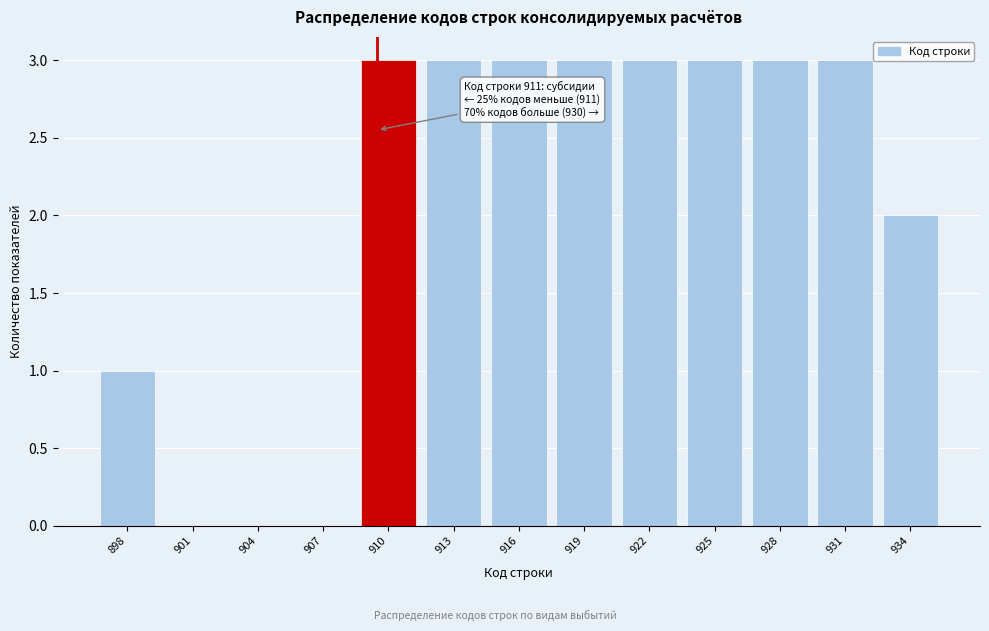

Reading left to right, transcribe all the data shown in this chart.

898=1	901=0	904=0	907=0	910=3	913=3	916=3	919=3	922=3	925=3	928=3	931=3	934=2